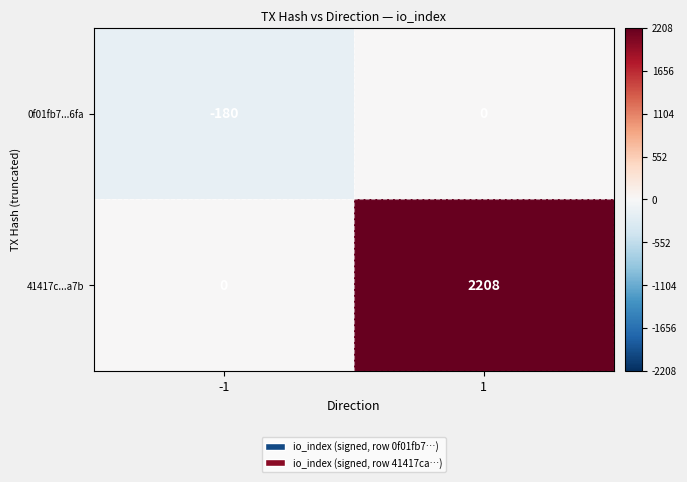

How many categories are shown in the chart?

2